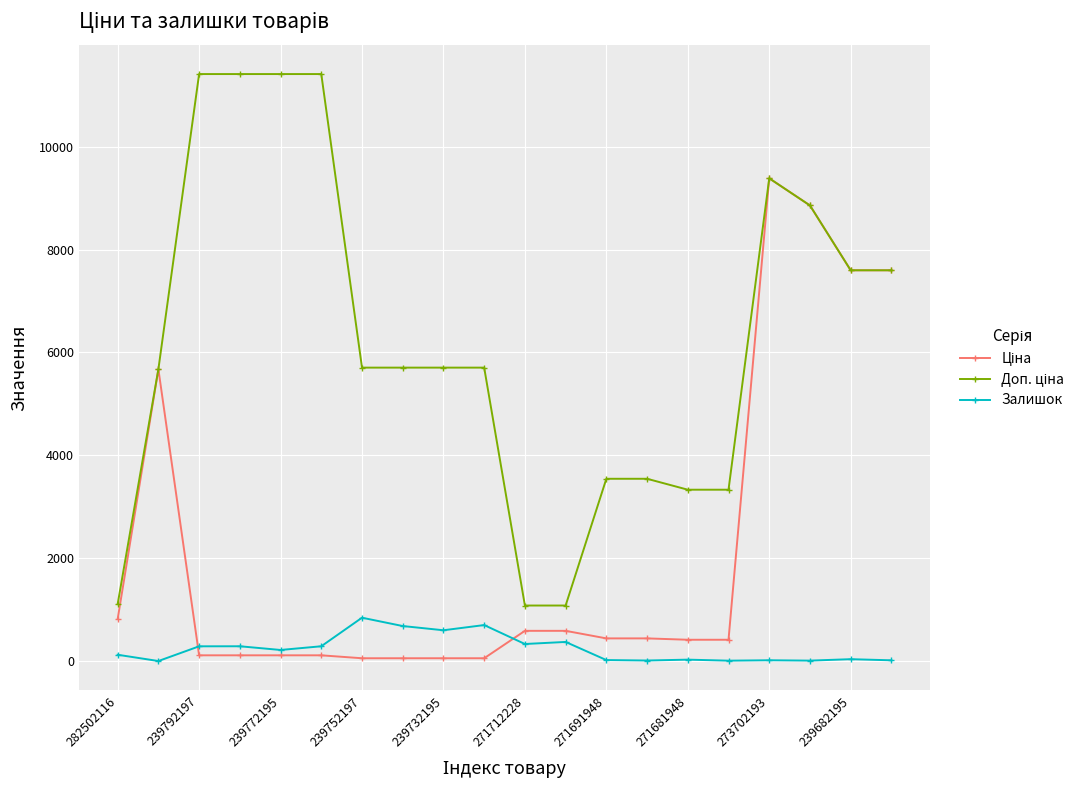

How many distinct data groups are displayed?

3